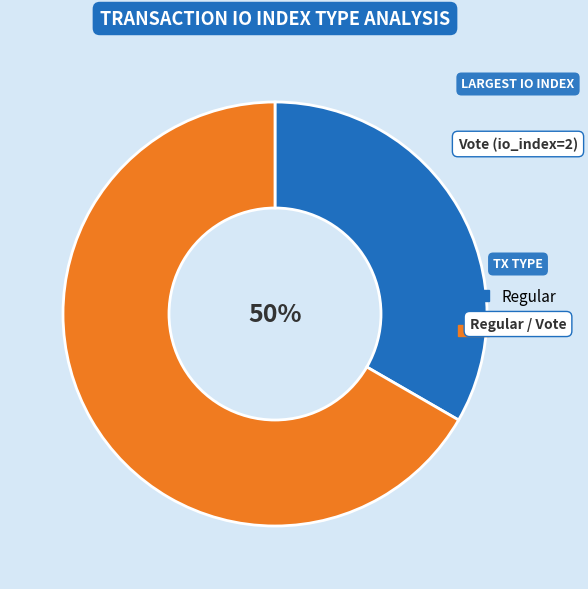

Which category accounts for the majority?

Vote